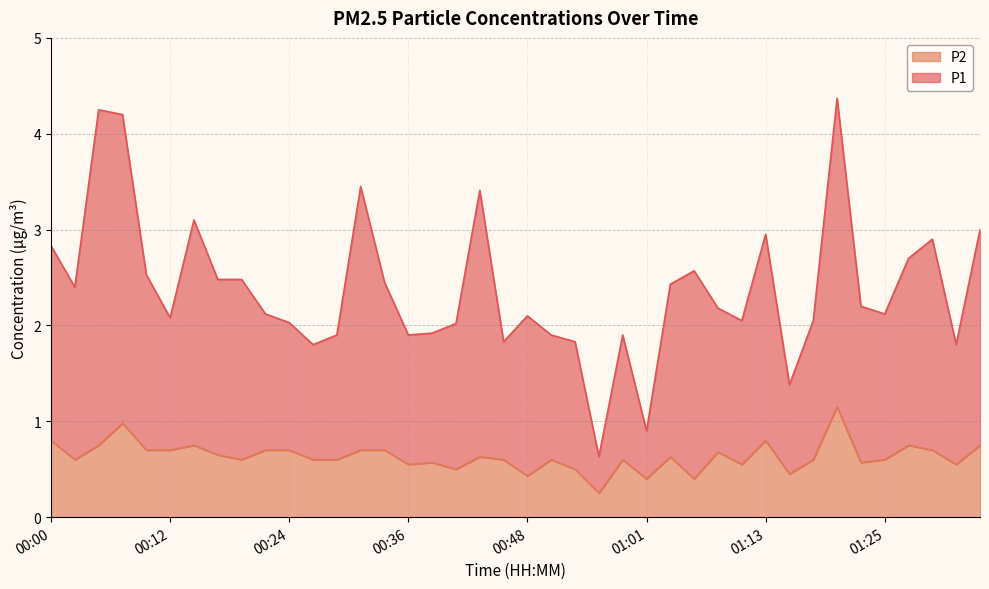

How many distinct data groups are displayed?

2